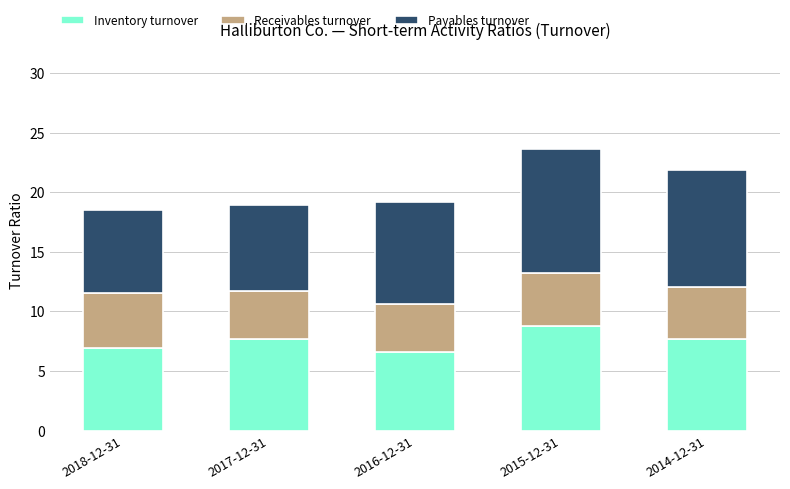

Reading left to right, list the values for the Inventory turnover series.

2018-12-31=6.9	2017-12-31=7.7	2016-12-31=6.6	2015-12-31=8.7	2014-12-31=7.7